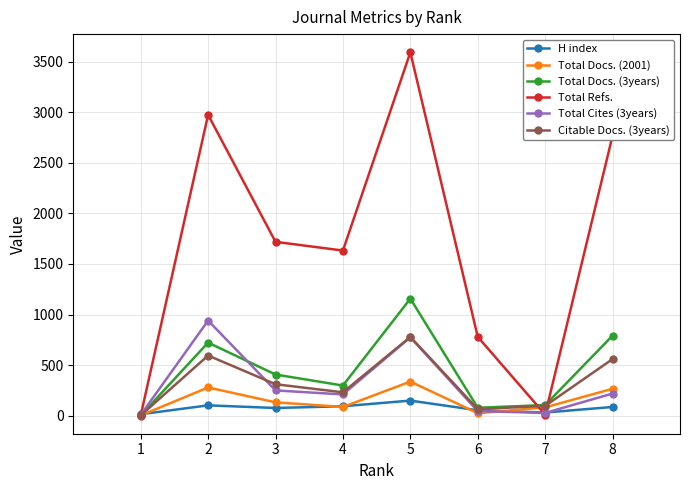

What is the sum of the Total Docs. (2001) values at 2 and 5?

614